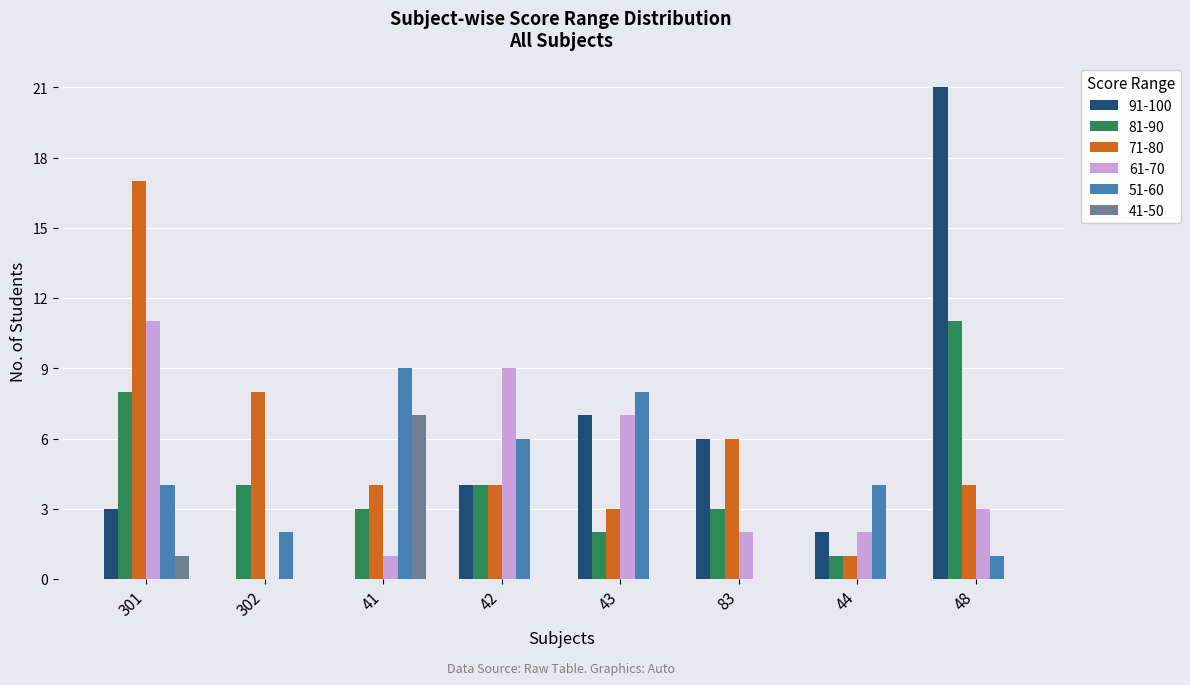

What is the sum of all 41-50 values?

8